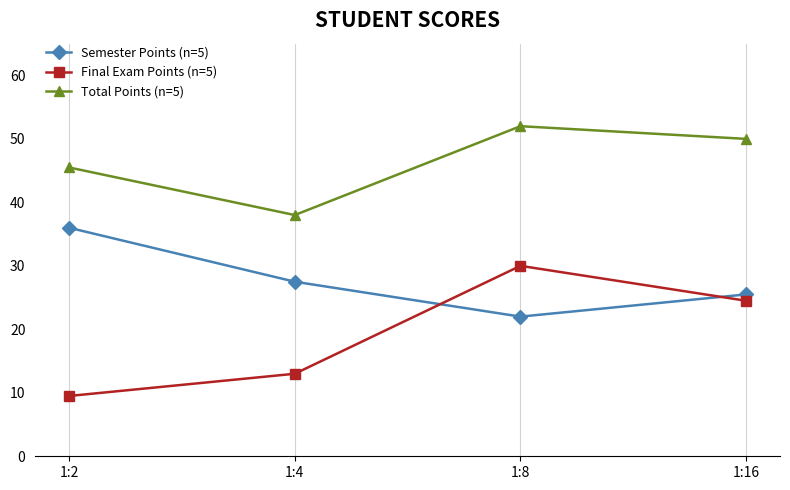

What is the sum of the Final Exam Points (n=5) values at 1:16 and 1:4?

37.5